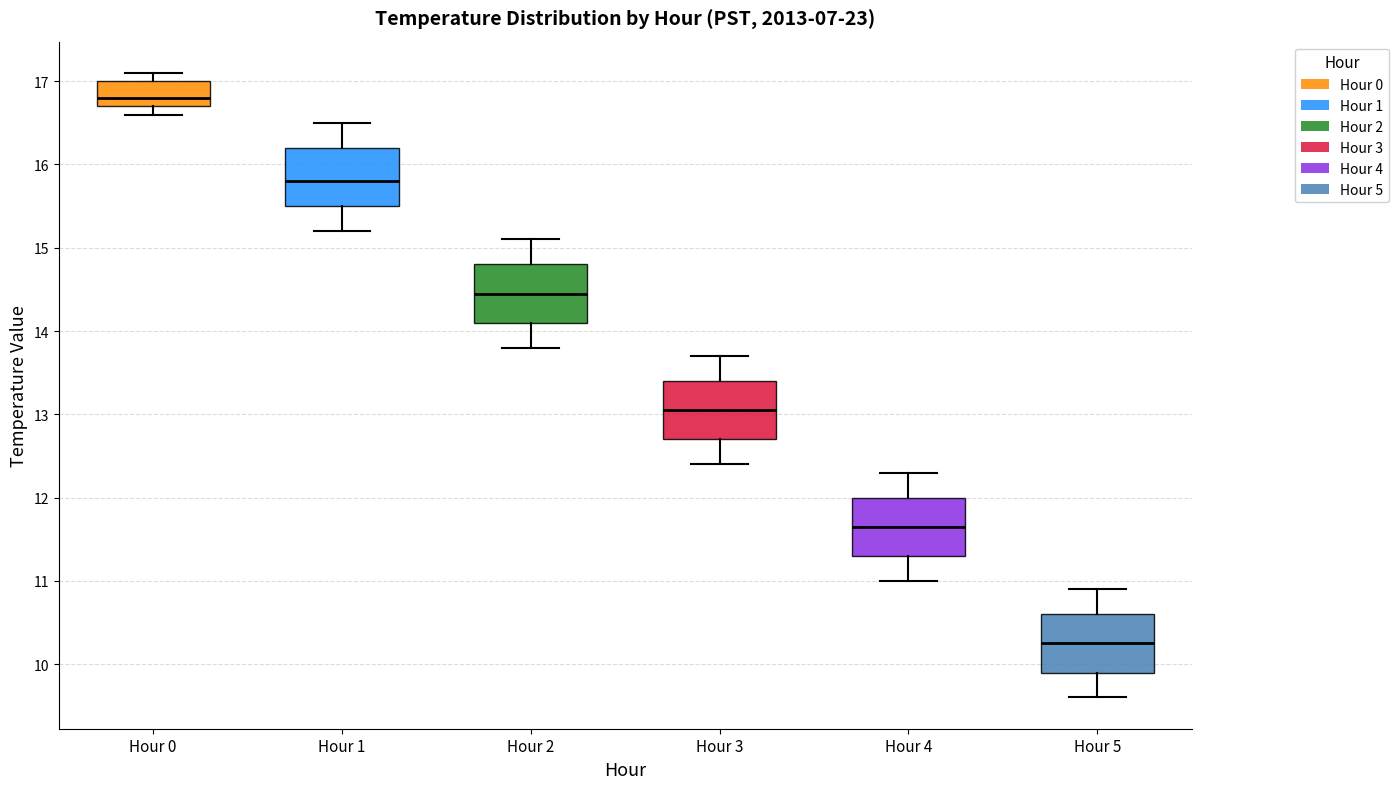

Reading left to right, read every box against the y-axis: the position of its median line, the range the box covers, and the ends of its whiskers. The values are not printed on the chart, so give them approximately, as read against the axis.

Hour 0: median 16.8, box 16.7 to 17.0, whiskers 16.6 to 17.1
Hour 1: median 15.8, box 15.5 to 16.2, whiskers 15.2 to 16.5
Hour 2: median 14.5, box 14.1 to 14.8, whiskers 13.8 to 15.1
Hour 3: median 13.1, box 12.7 to 13.4, whiskers 12.4 to 13.7
Hour 4: median 11.7, box 11.3 to 12.0, whiskers 11.0 to 12.3
Hour 5: median 10.3, box 9.9 to 10.6, whiskers 9.6 to 10.9